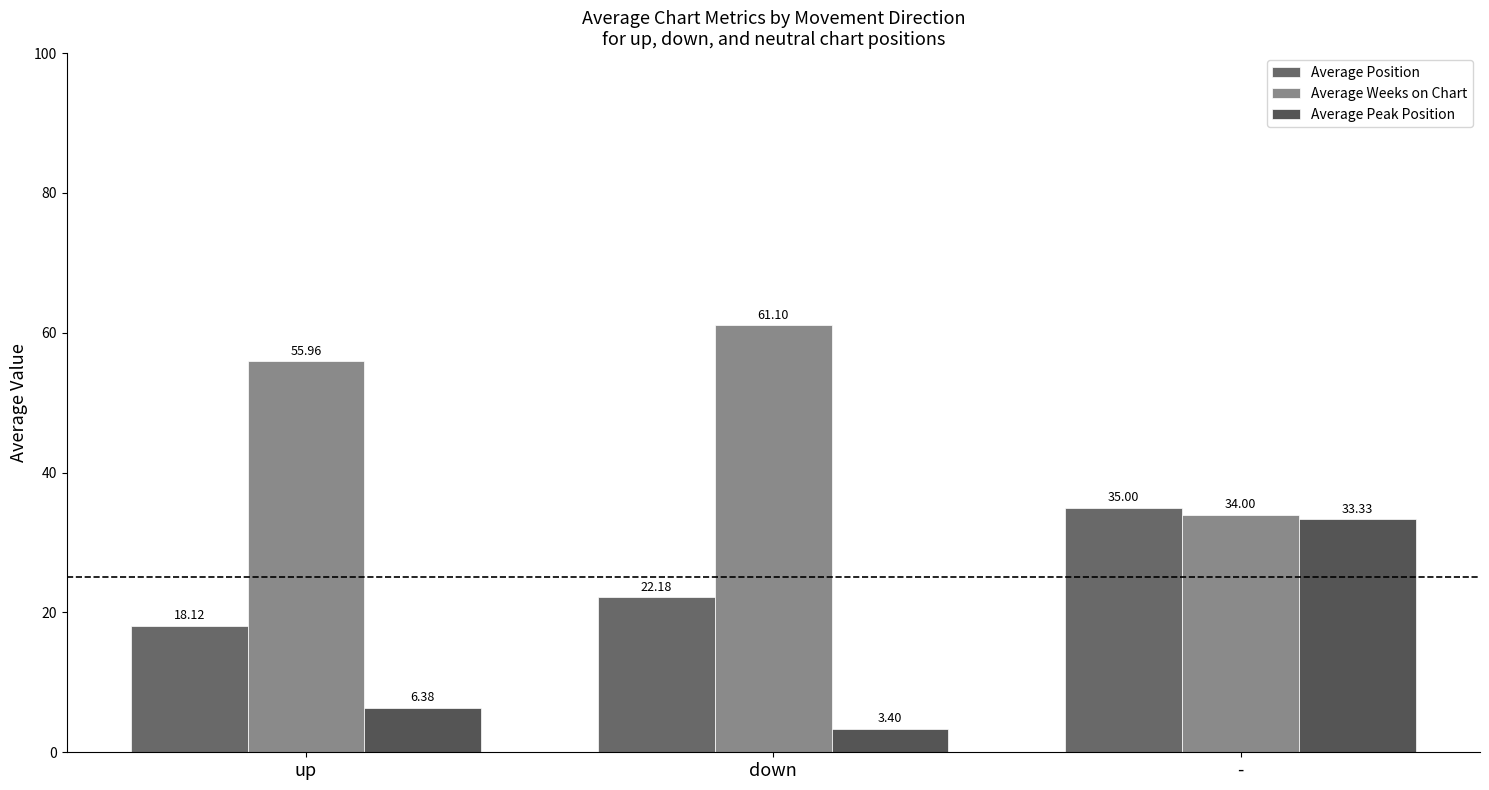

At how many categories does at least one series exceed 23?

3